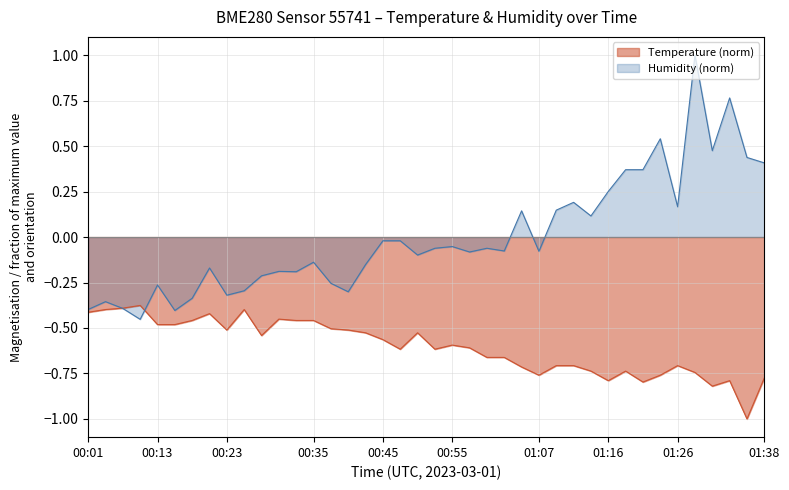

Which series has the largest total across all categories?

Humidity (norm)